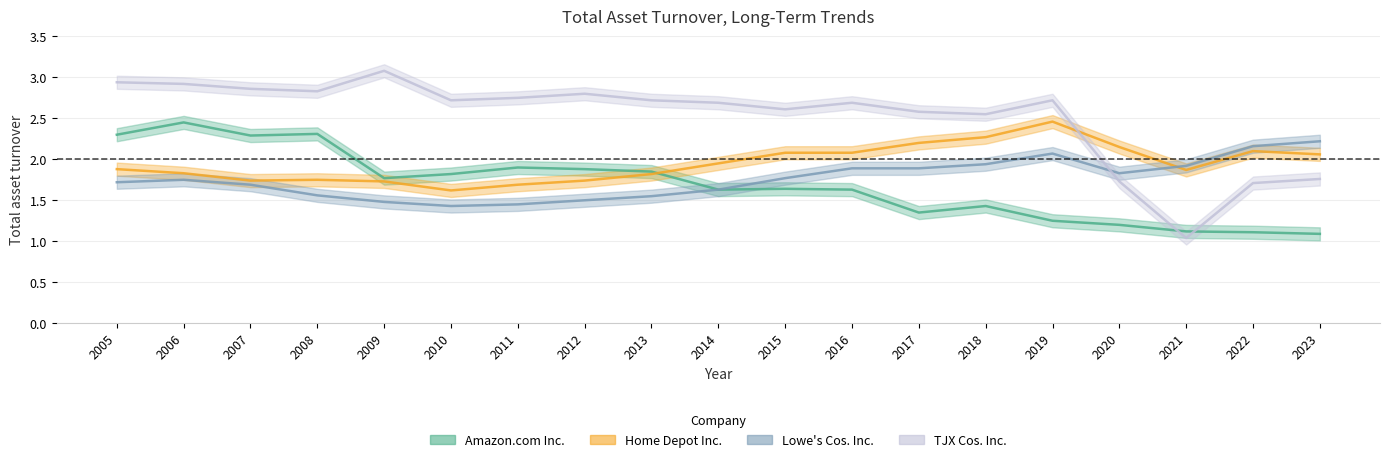

Which series has the widest spread of values?

TJX Cos. Inc.